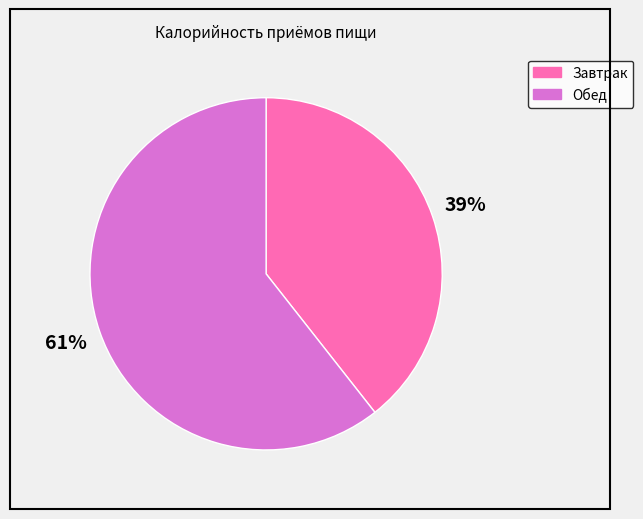

Count the number of slices in the pie.

2